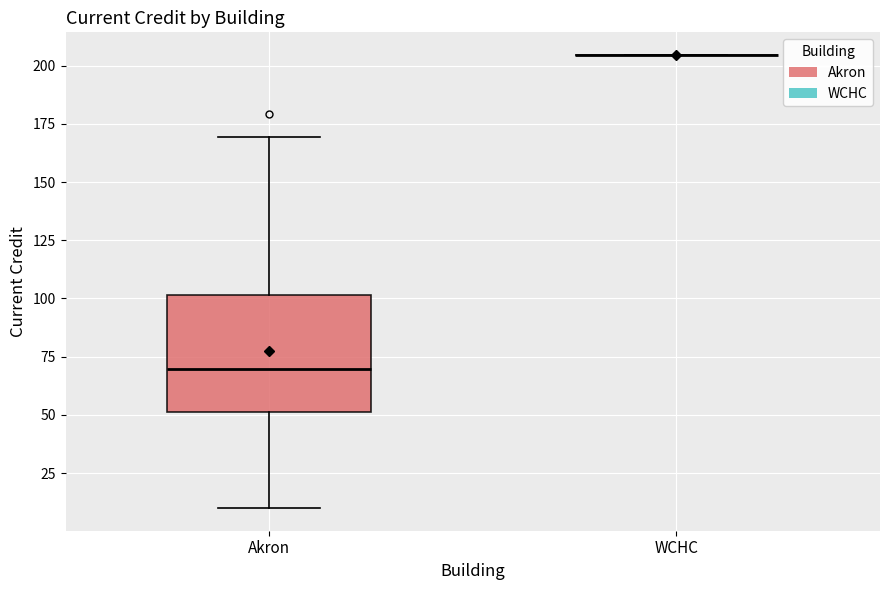

Which box is the tallest, from its lower edge to its upper edge?

Akron